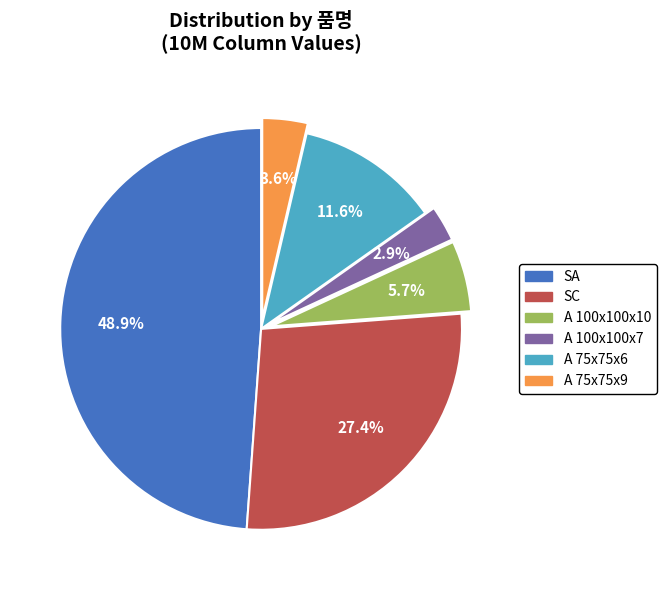

Count the number of slices in the pie.

6